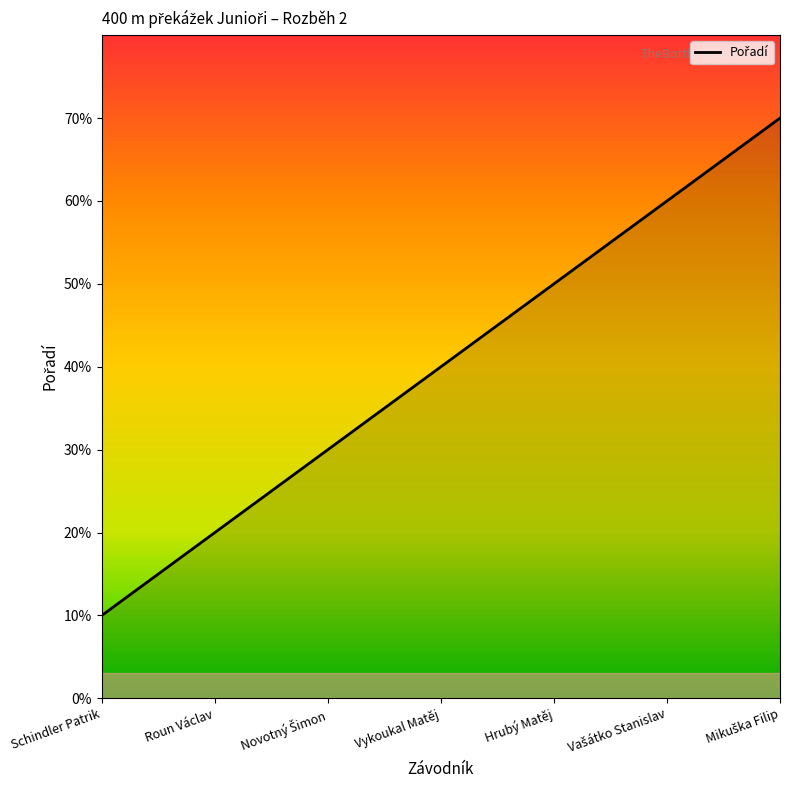

Rank the categories by value from highest to lowest.

Mikuška Filip, Vašátko Stanislav, Hrubý Matěj, Vykoukal Matěj, Novotný Šimon, Roun Václav, Schindler Patrik